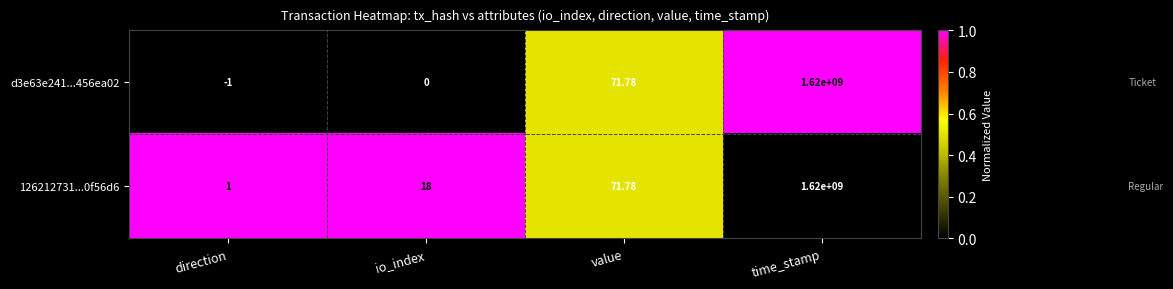

Which category has the lowest value across all series?

direction